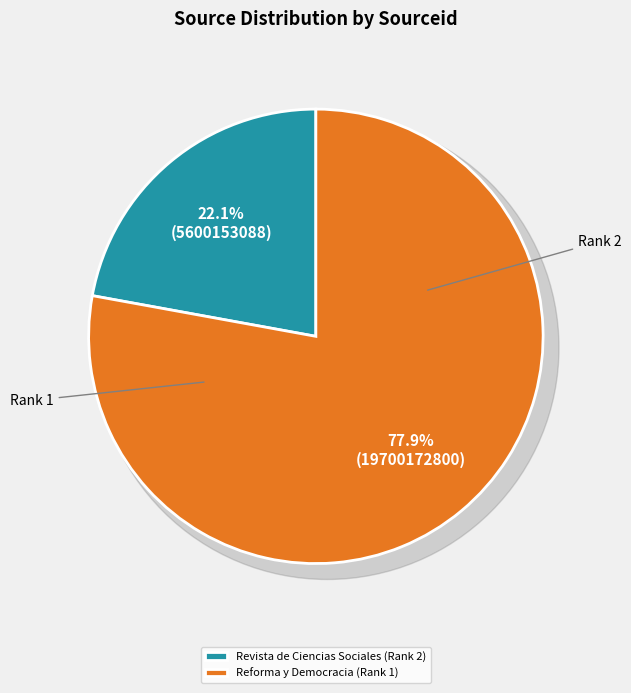

Which slice is the smallest?

Revista de Ciencias Sociales (Rank 2)